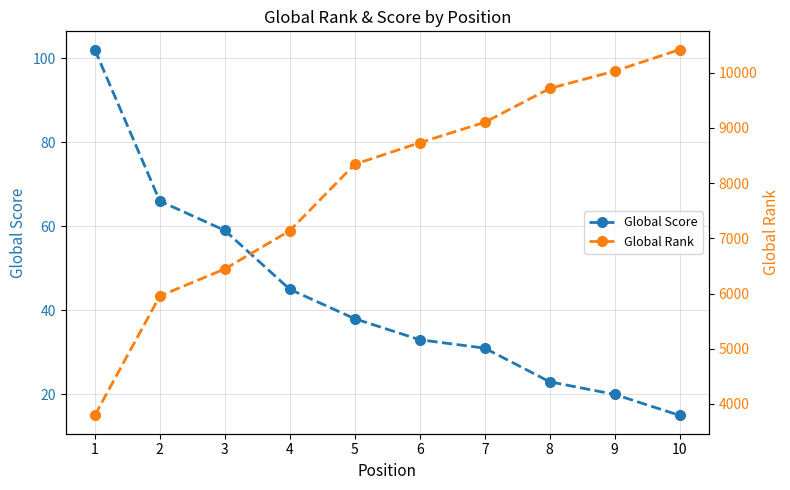

How many values in the Global Score series exceed 38?

4